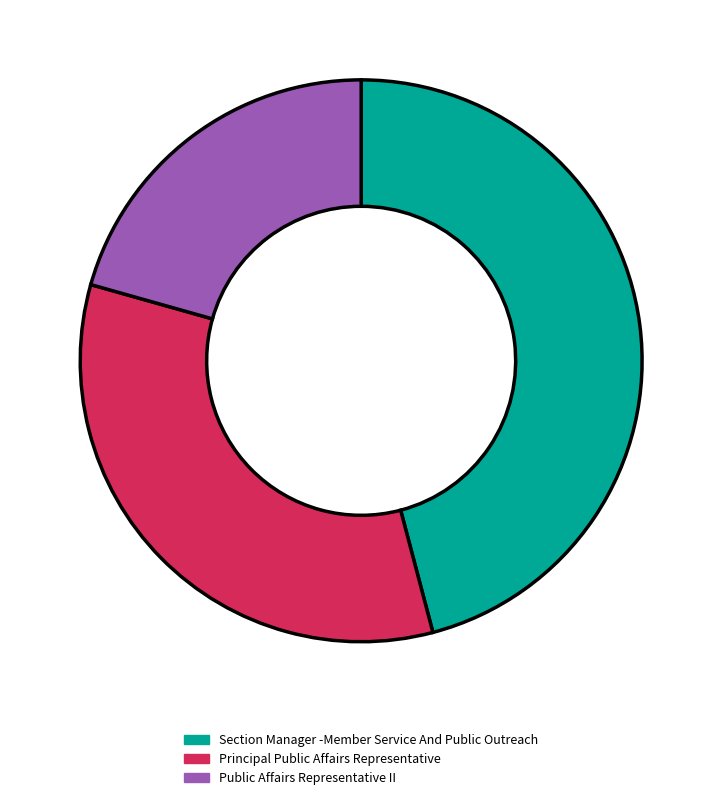

Does Section Manager -Member Service And Public Outreach account for over 50% of the chart?

No